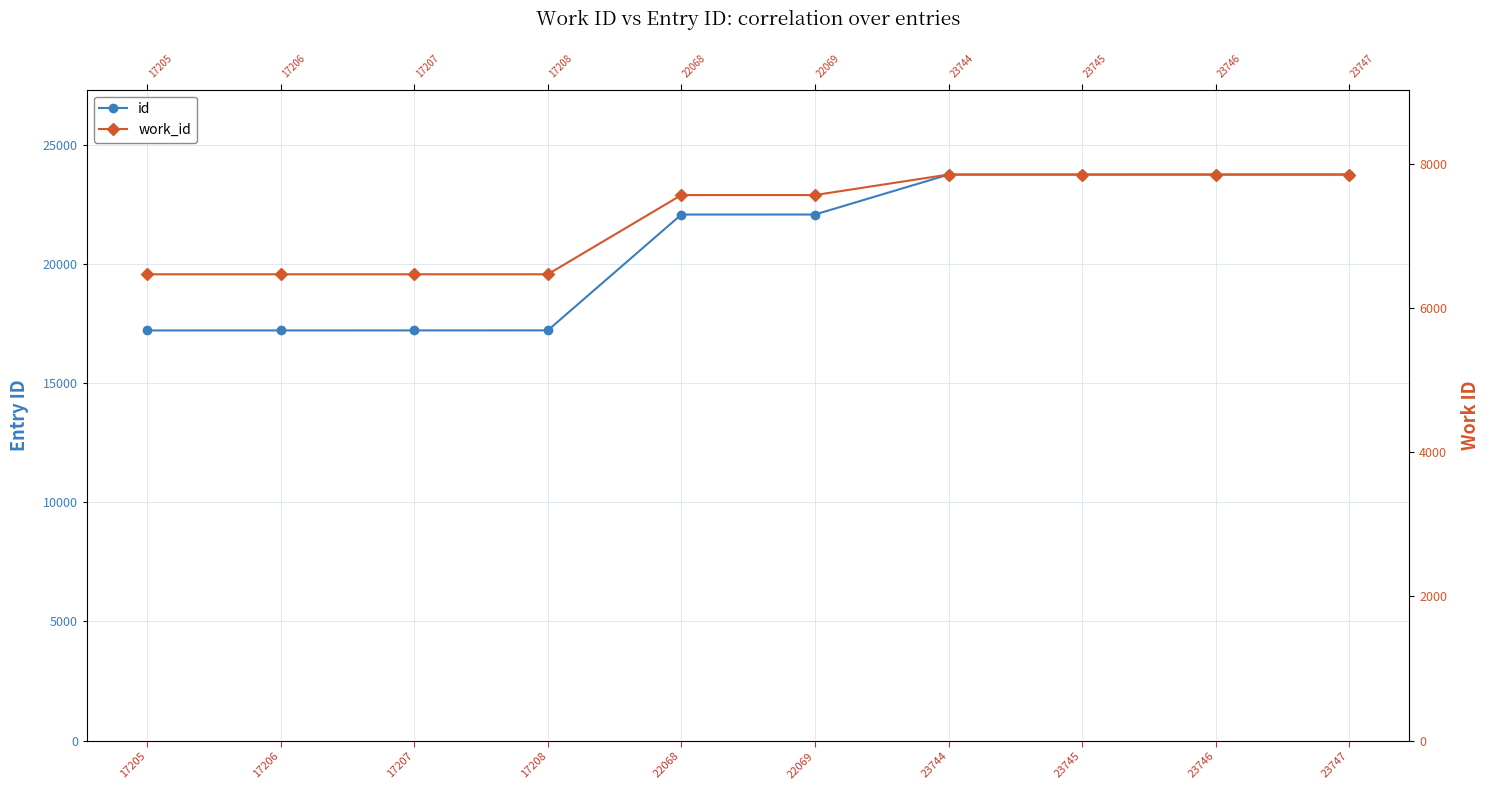

At which label does id first exceed 22069?

23744